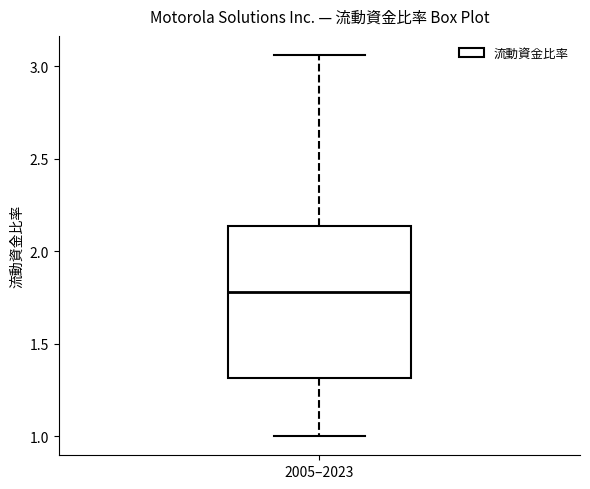

Read this box plot against the y-axis: the position of the median line, the range covered by the box, and the ends of both whiskers. The values are not printed on the chart, so give them approximately, as read against the axis.

median 1.80, box 1.30 to 2.15, whiskers 1.00 to 3.05